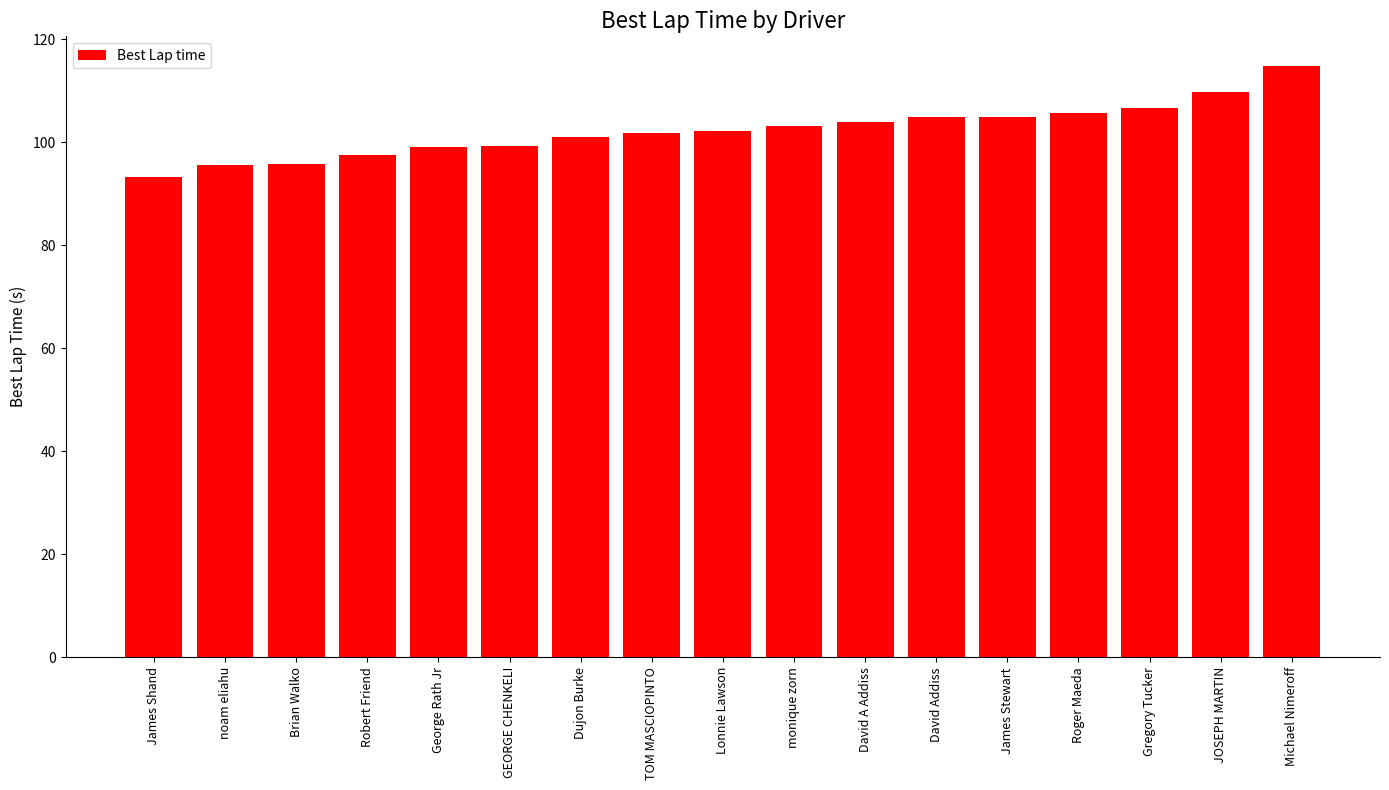

What position from the left is Lonnie Lawson?

9